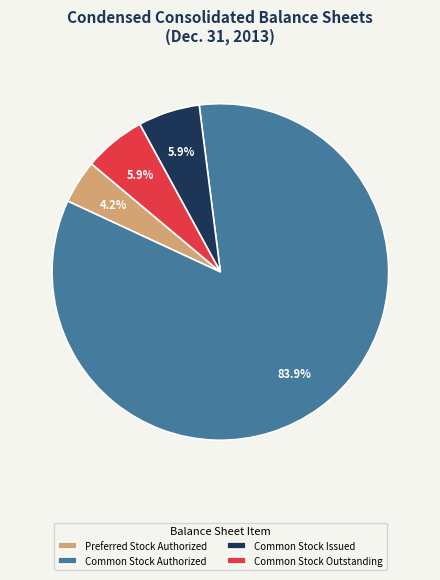

Does any single category account for the majority?

Yes